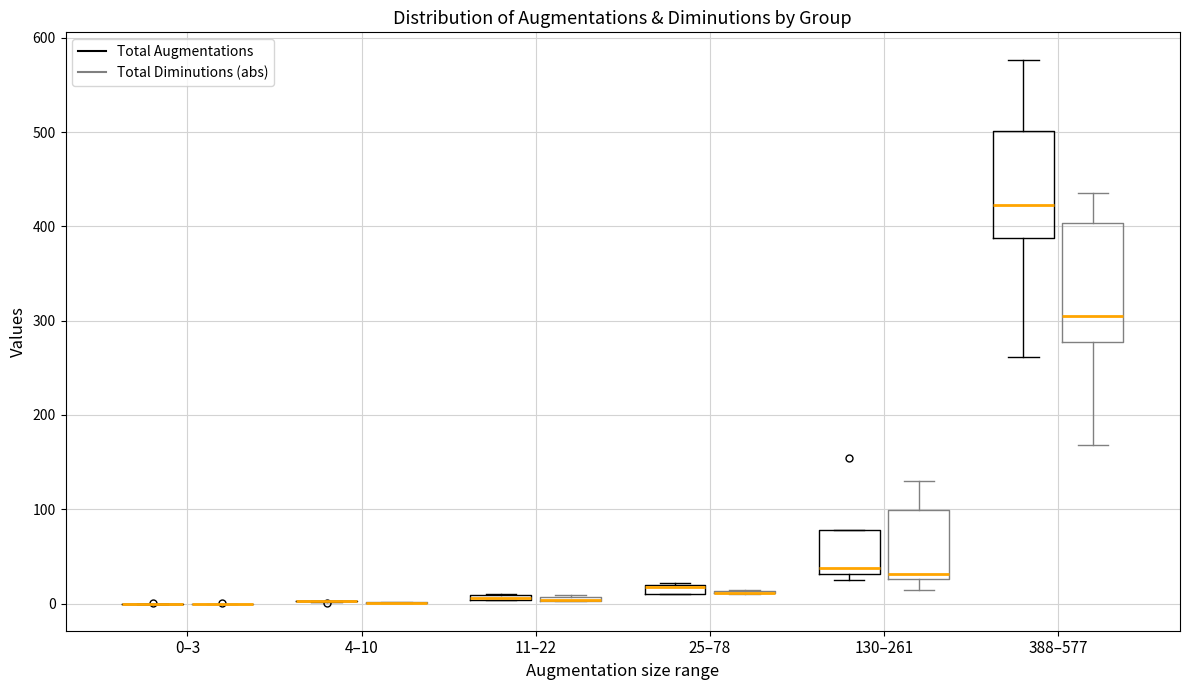

Where does the median line of the box for 388–577 (Total Augmentations) sit on the y-axis? The values are not printed on the chart, so give them approximately, as read against the axis.

420